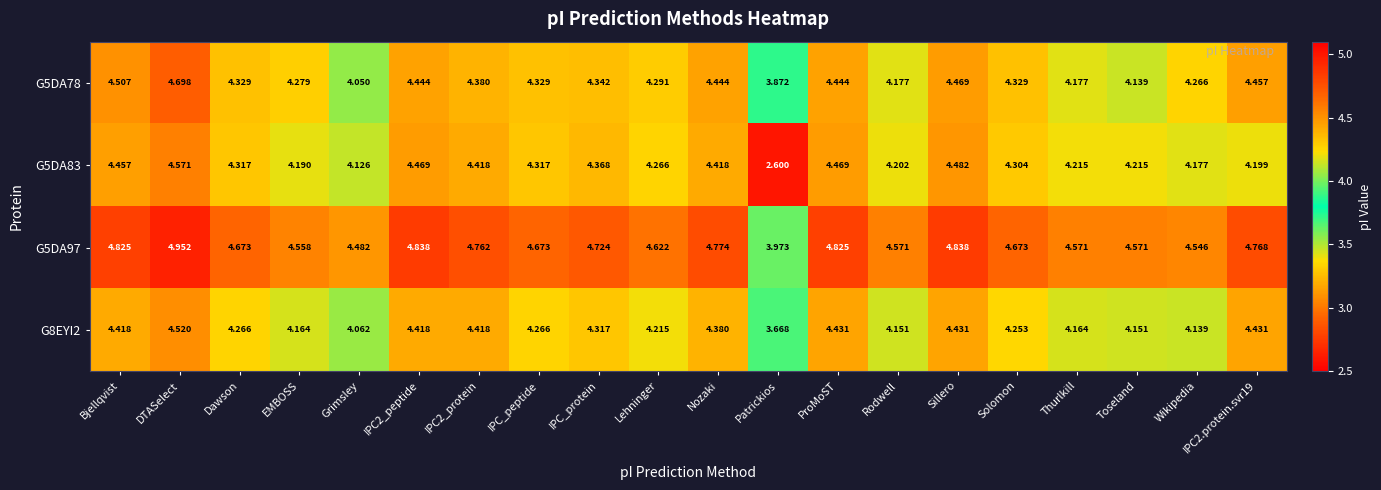

Where is G5DA83 nearest to the value 3?

Patrickios